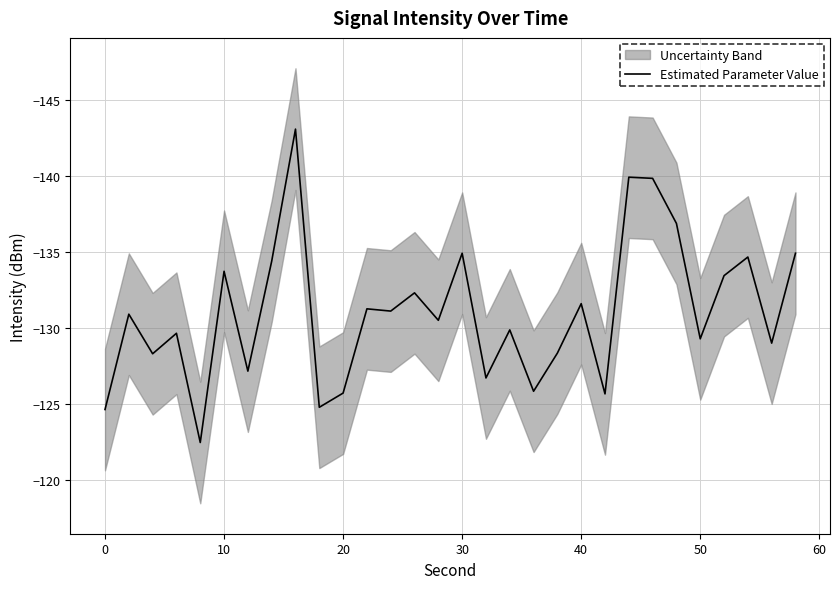

What is the minimum value for Estimated Parameter Value?

-143.1